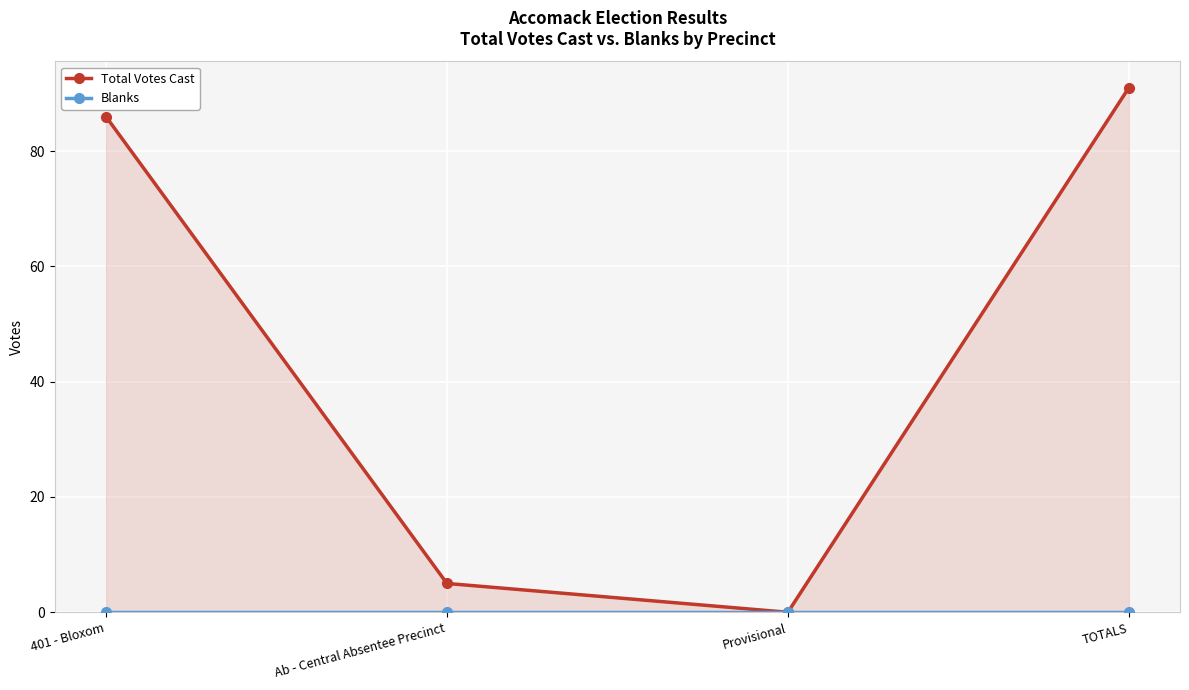

True or false: Total Votes Cast has a value of 91 at TOTALS.

True